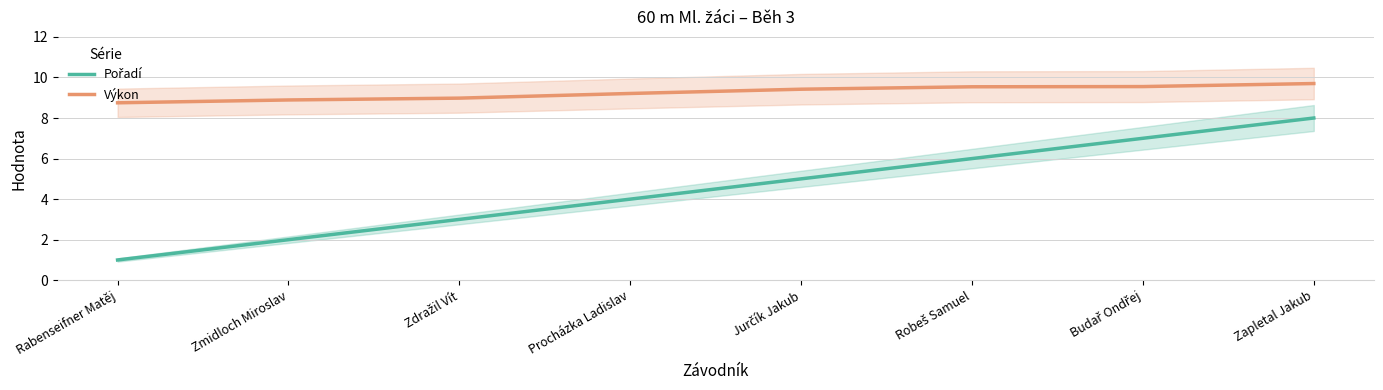

What position from the right is Budař Ondřej?

2